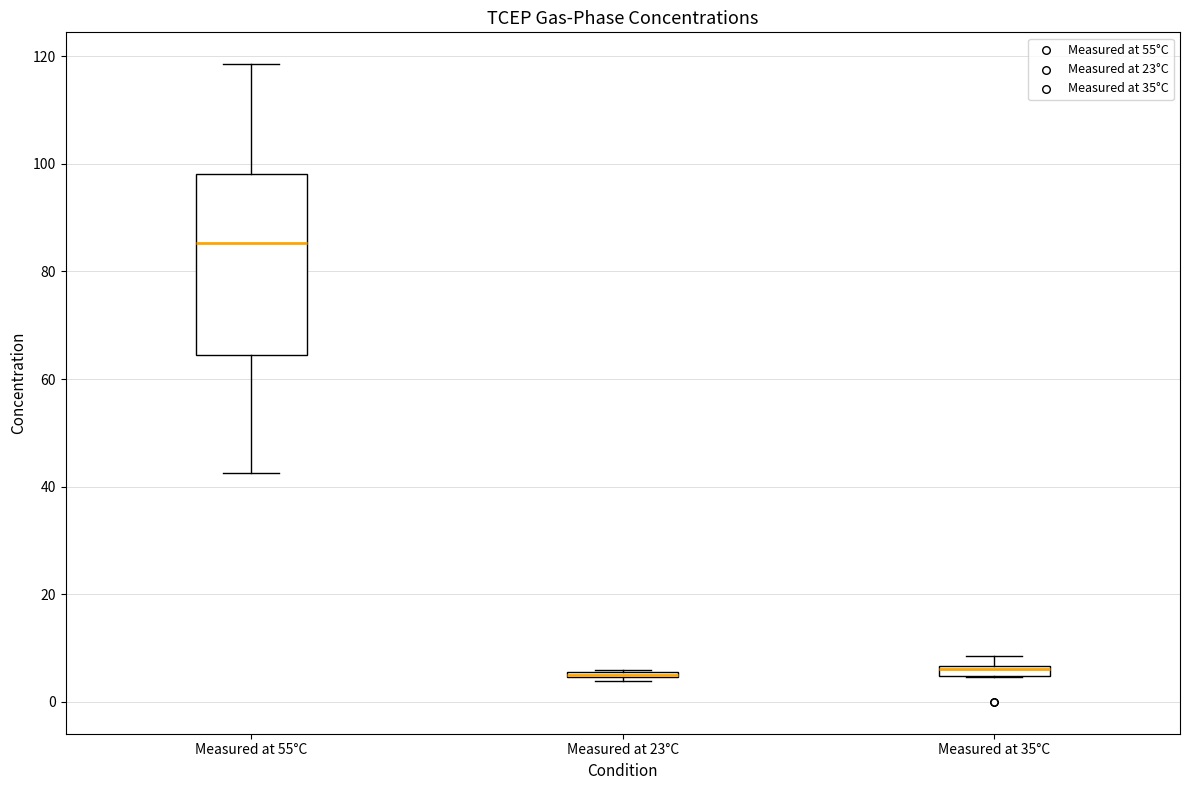

Where is the upper edge of the box for Measured at 23°C on the y-axis? The values are not printed on the chart, so give them approximately, as read against the axis.

6